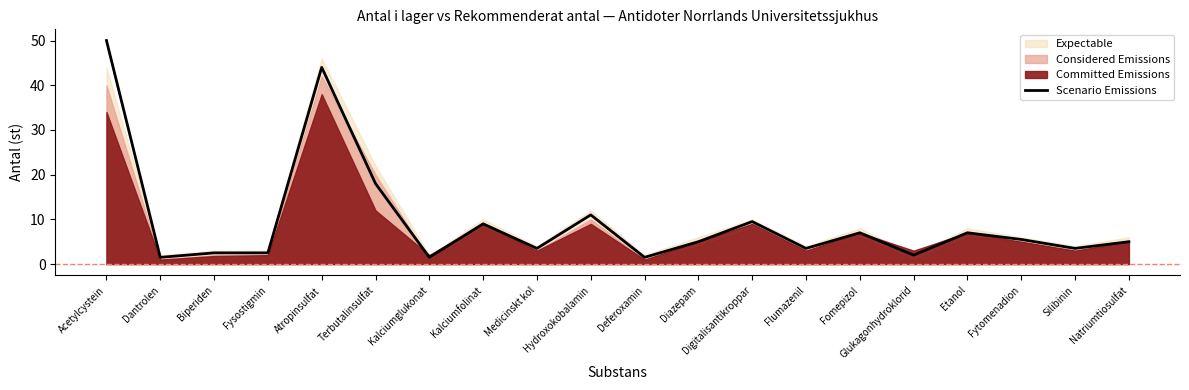

What is the label of the 2nd point from the left?

Dantrolen